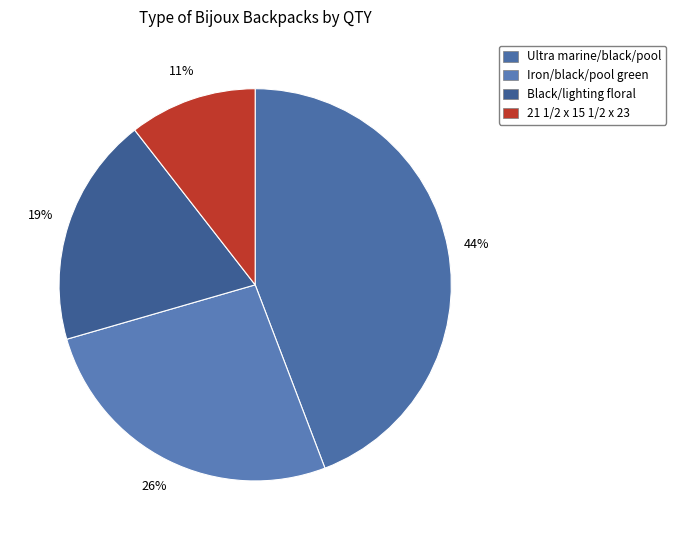

Is there any slice that represents more than half of the pie?

No